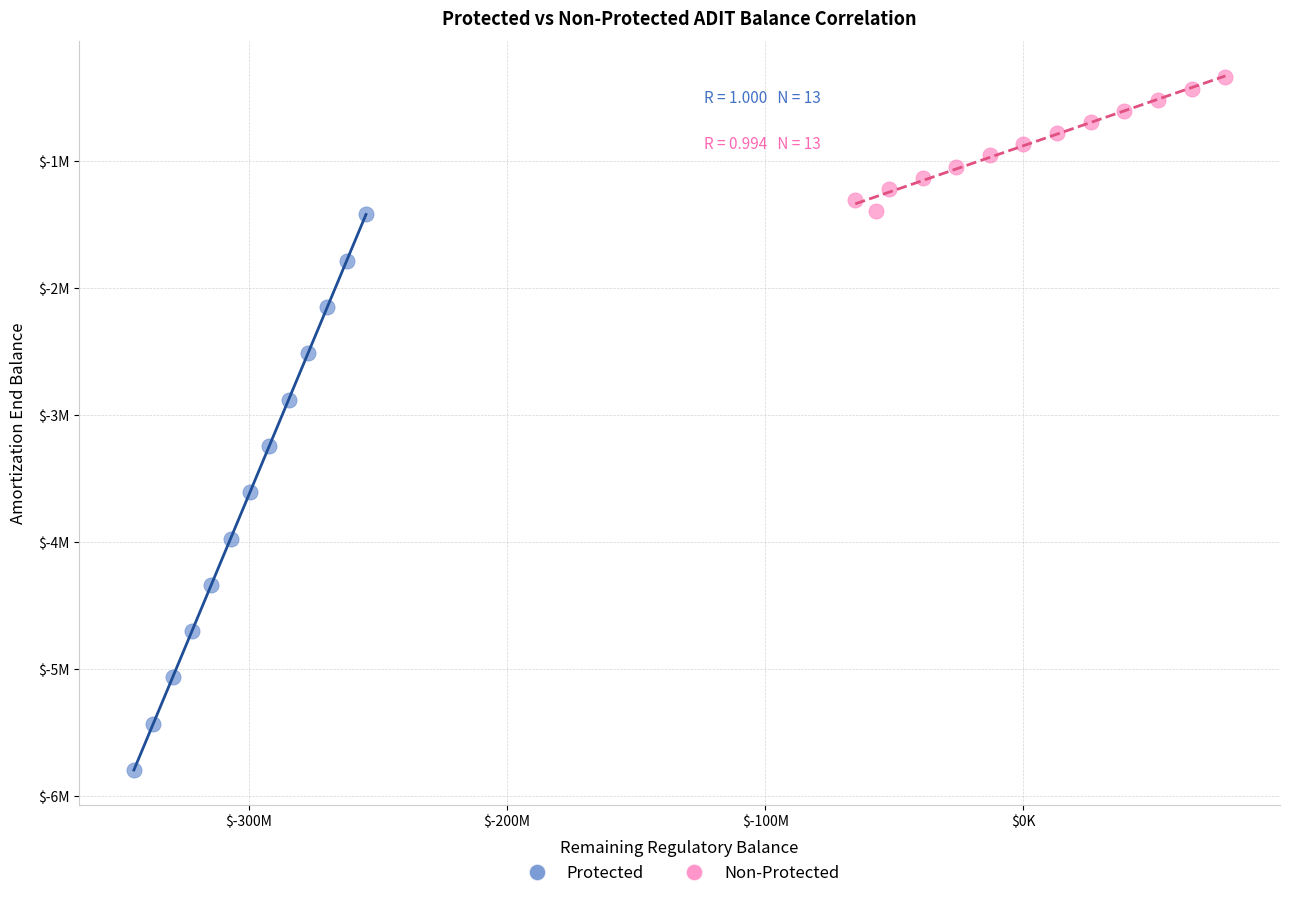

What are all the series names shown in the legend?

Protected, Non-Protected